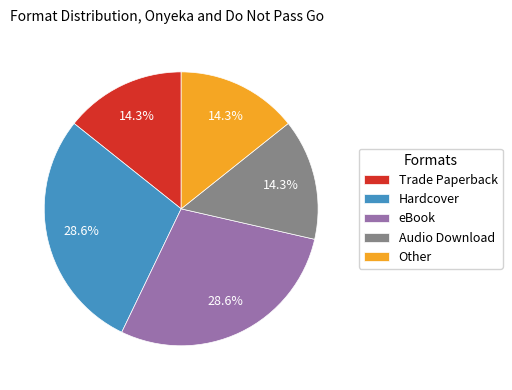

Does any single category account for the majority?

No